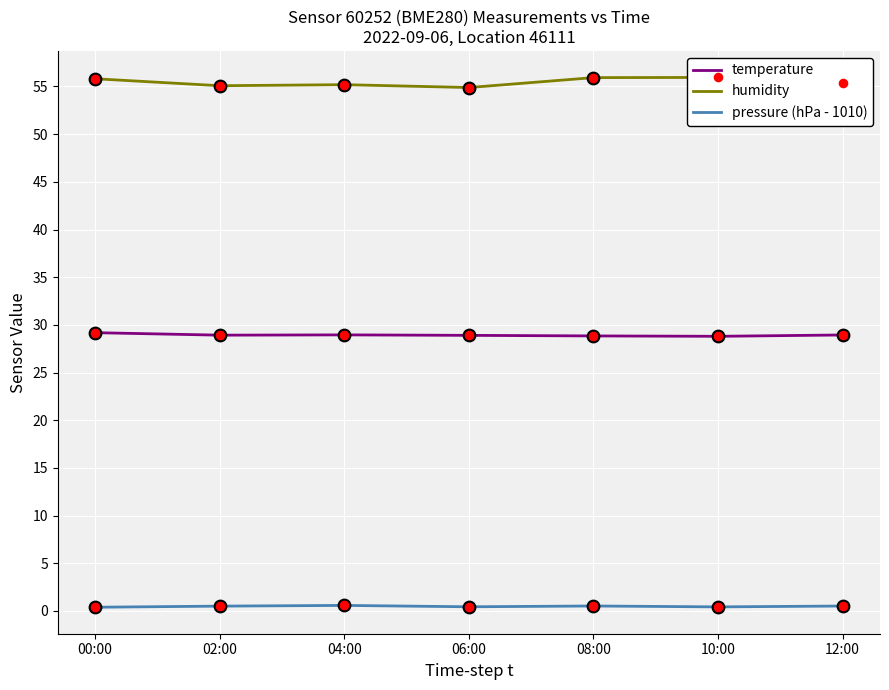

Which series contains the highest Y value?

humidity